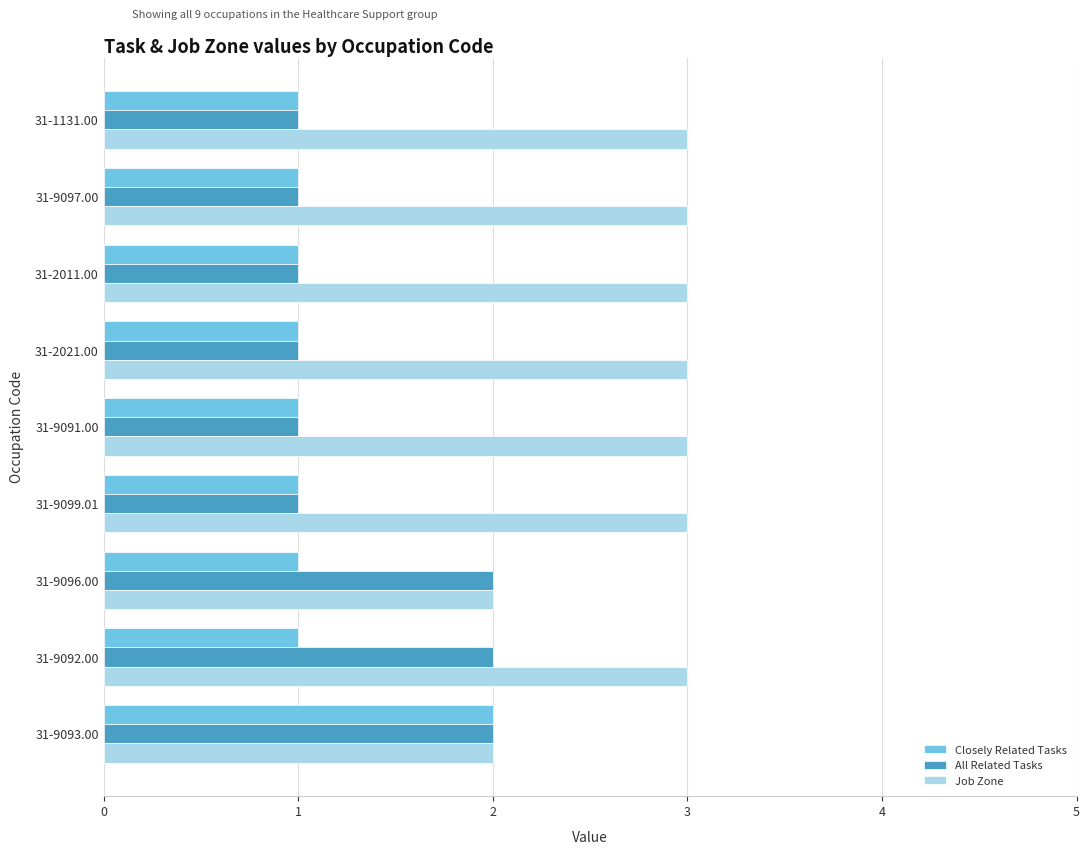

What is the maximum value shown in the chart?

3